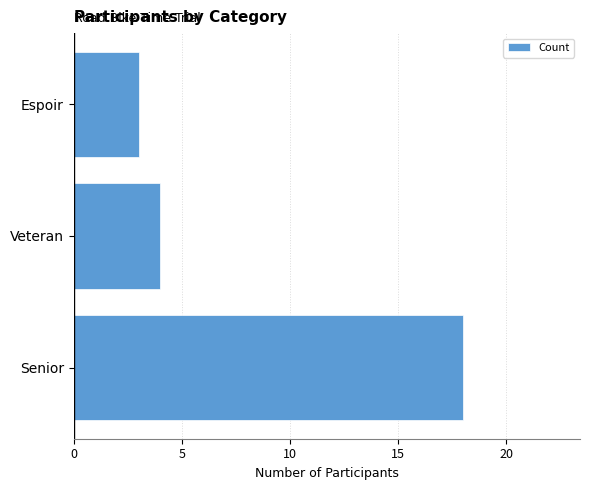

What is the difference between the maximum and minimum values?

15